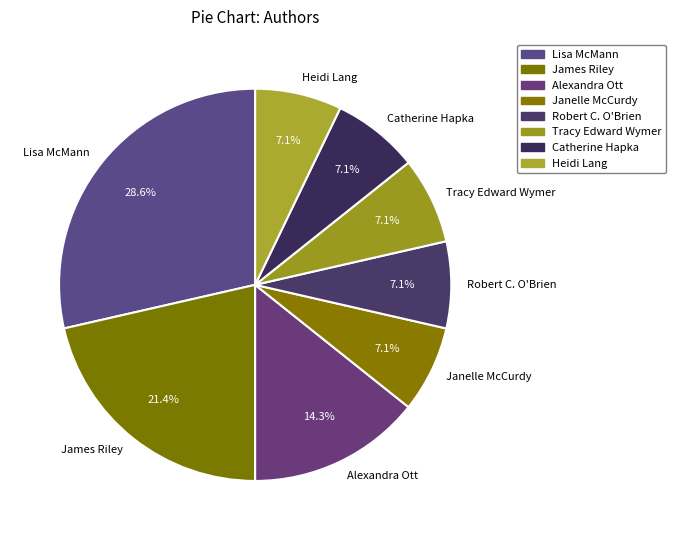

Which category has the biggest portion of the pie?

Lisa McMann